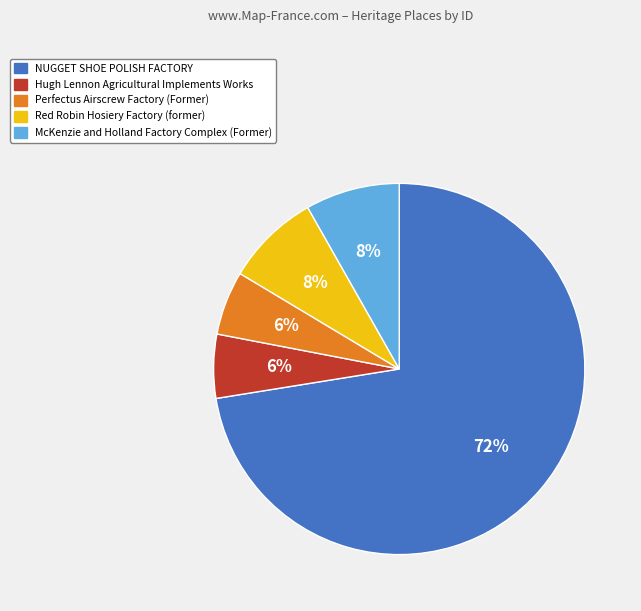

Which has a higher value, Hugh Lennon Agricultural Implements Works or McKenzie and Holland Factory Complex (Former)?

McKenzie and Holland Factory Complex (Former)